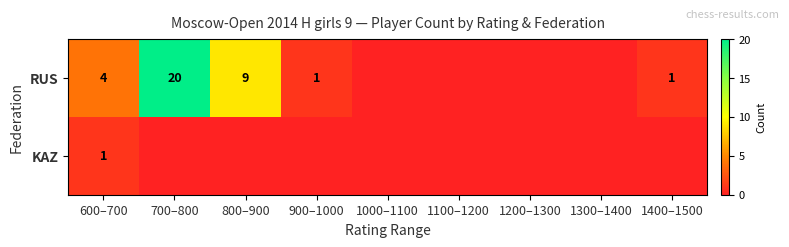

The value of RUS at 600–700 is 4. True or false?

True